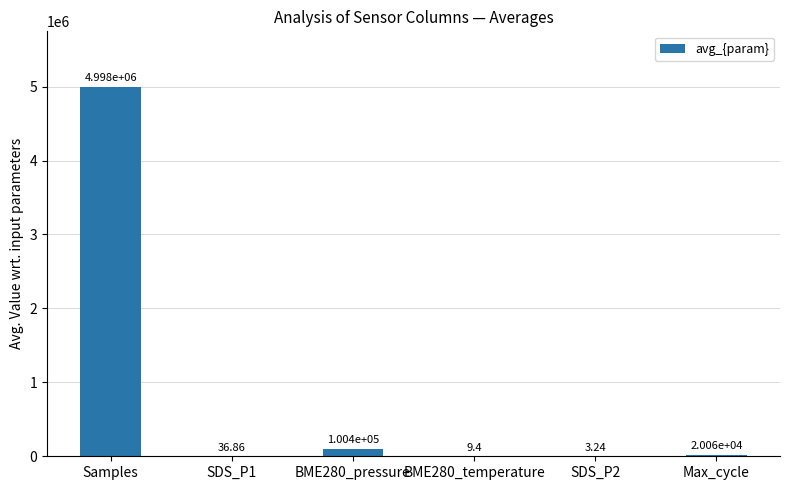

At which category does the chart reach its peak across all series?

Samples